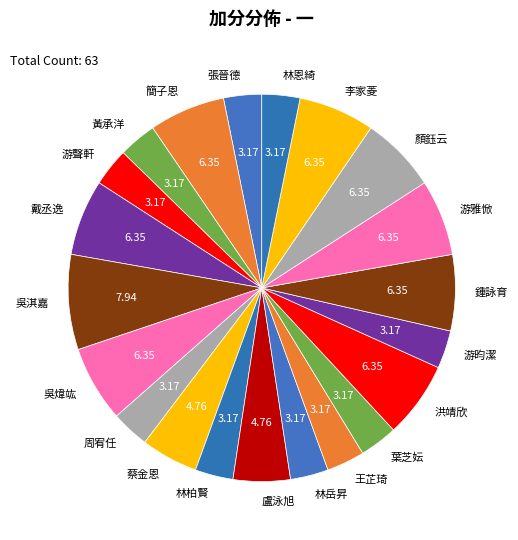

How many slices are in this pie chart?

21